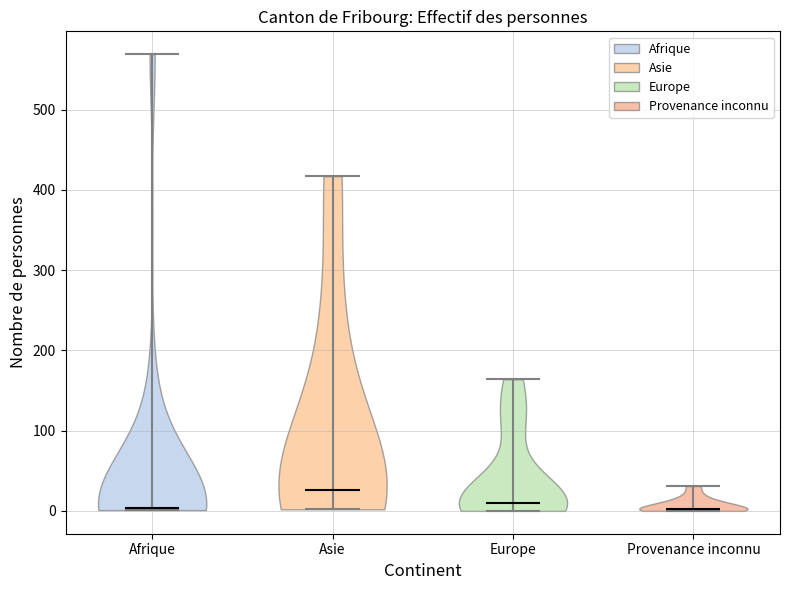

What is the highest point the violin for Afrique reaches on the y-axis? The values are not printed on the chart, so give them approximately, as read against the axis.

570